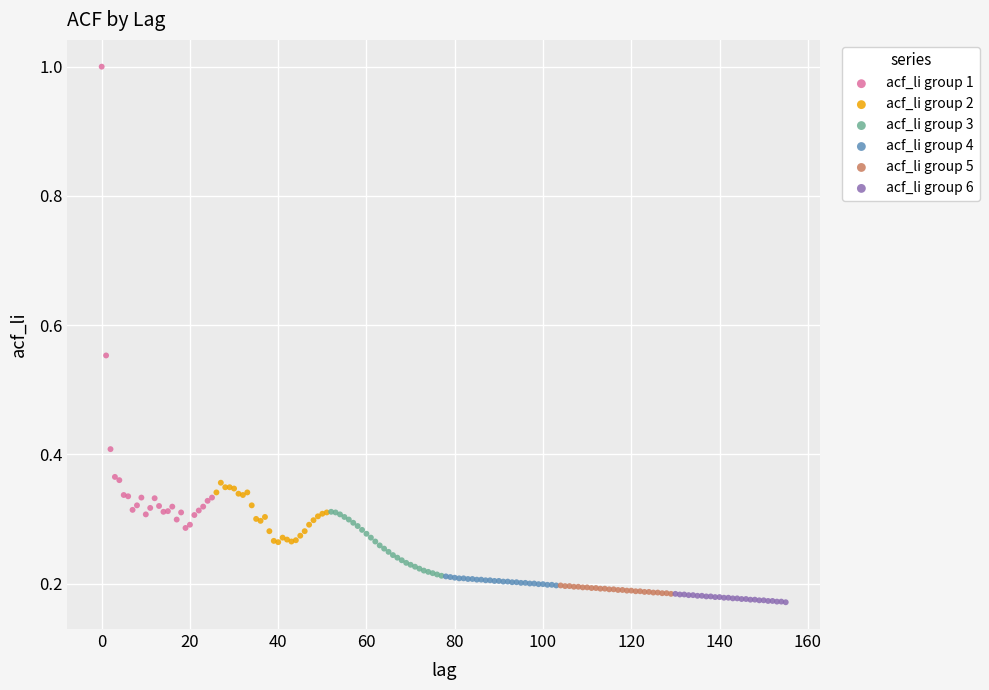

What are all the series names shown in the legend?

acf_li group 1, acf_li group 2, acf_li group 3, acf_li group 4, acf_li group 5, acf_li group 6